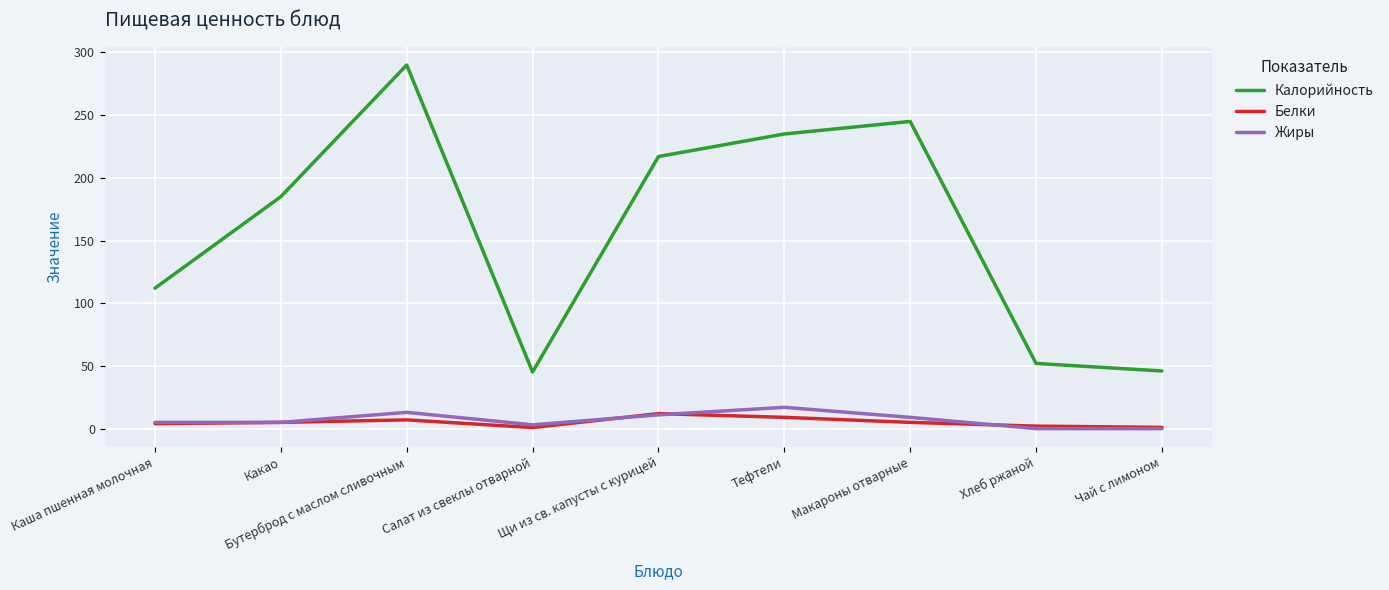

What is the difference between the maximum and second lowest values in the Жиры series?

17.0